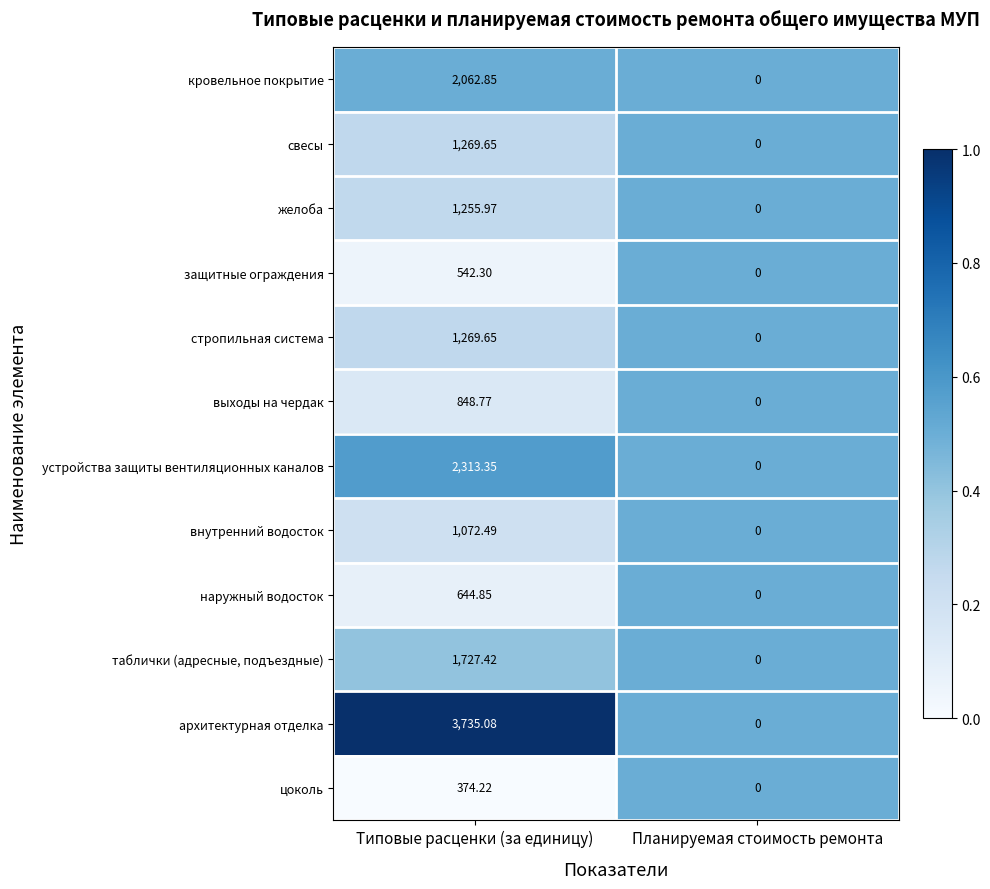

At which category is the sum across all series the highest?

Типовые расценки (за единицу)